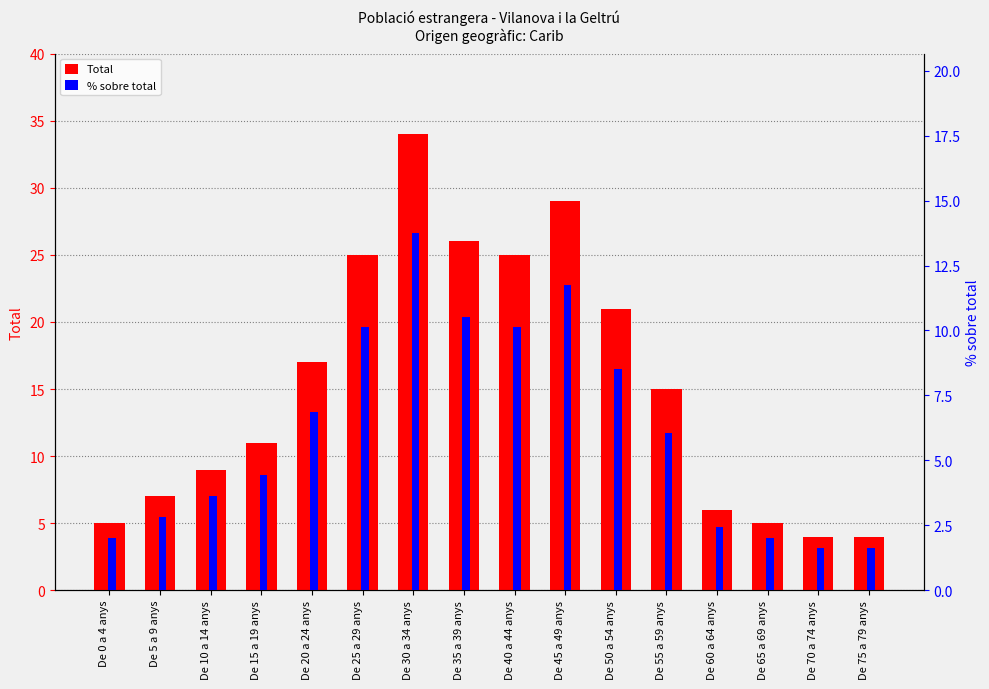

Reading right to left, transcribe all the data shown in this chart.

Total: De 75 a 79 anys=4.0	De 70 a 74 anys=4.0	De 65 a 69 anys=5.0	De 60 a 64 anys=6.0	De 55 a 59 anys=15.0	De 50 a 54 anys=21.0	De 45 a 49 anys=29.0	De 40 a 44 anys=25.0	De 35 a 39 anys=26.0	De 30 a 34 anys=34.0	De 25 a 29 anys=25.0	De 20 a 24 anys=17.0	De 15 a 19 anys=11.0	De 10 a 14 anys=9.0	De 5 a 9 anys=7.0	De 0 a 4 anys=5.0
% sobre total: De 75 a 79 anys=1.6	De 70 a 74 anys=1.6	De 65 a 69 anys=2.0	De 60 a 64 anys=2.4	De 55 a 59 anys=6.1	De 50 a 54 anys=8.5	De 45 a 49 anys=11.7	De 40 a 44 anys=10.1	De 35 a 39 anys=10.5	De 30 a 34 anys=13.8	De 25 a 29 anys=10.1	De 20 a 24 anys=6.9	De 15 a 19 anys=4.5	De 10 a 14 anys=3.6	De 5 a 9 anys=2.8	De 0 a 4 anys=2.0